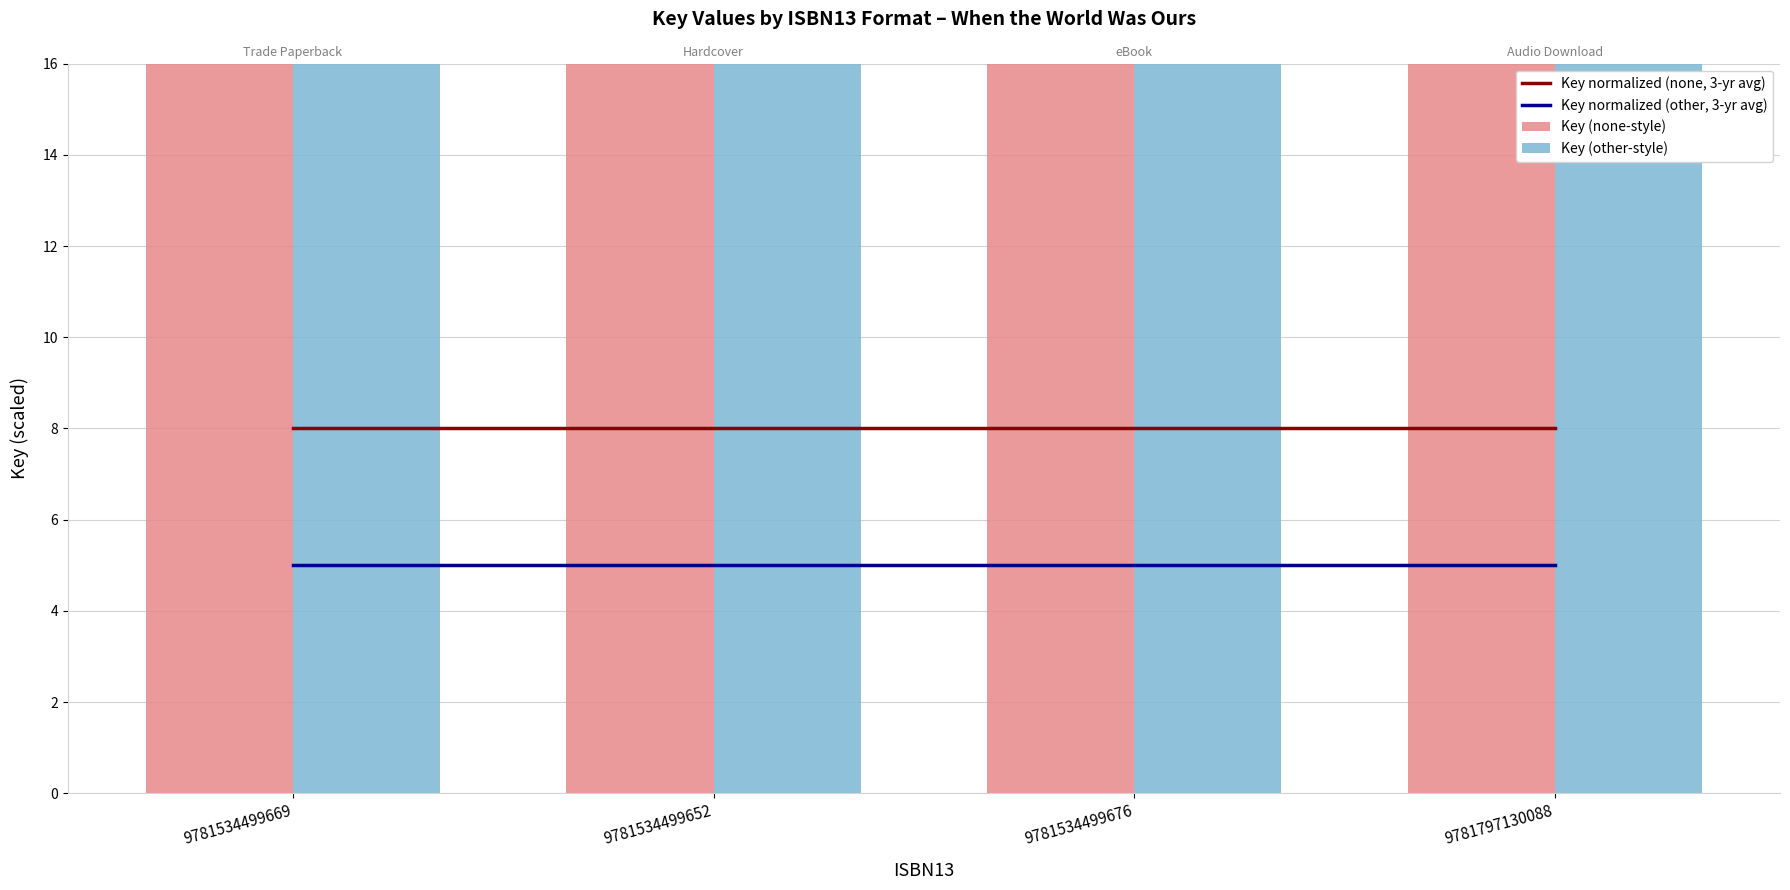

True or false: Key normalized (none, 3-yr avg) has a value of 8.0 at 9781534499676.

True